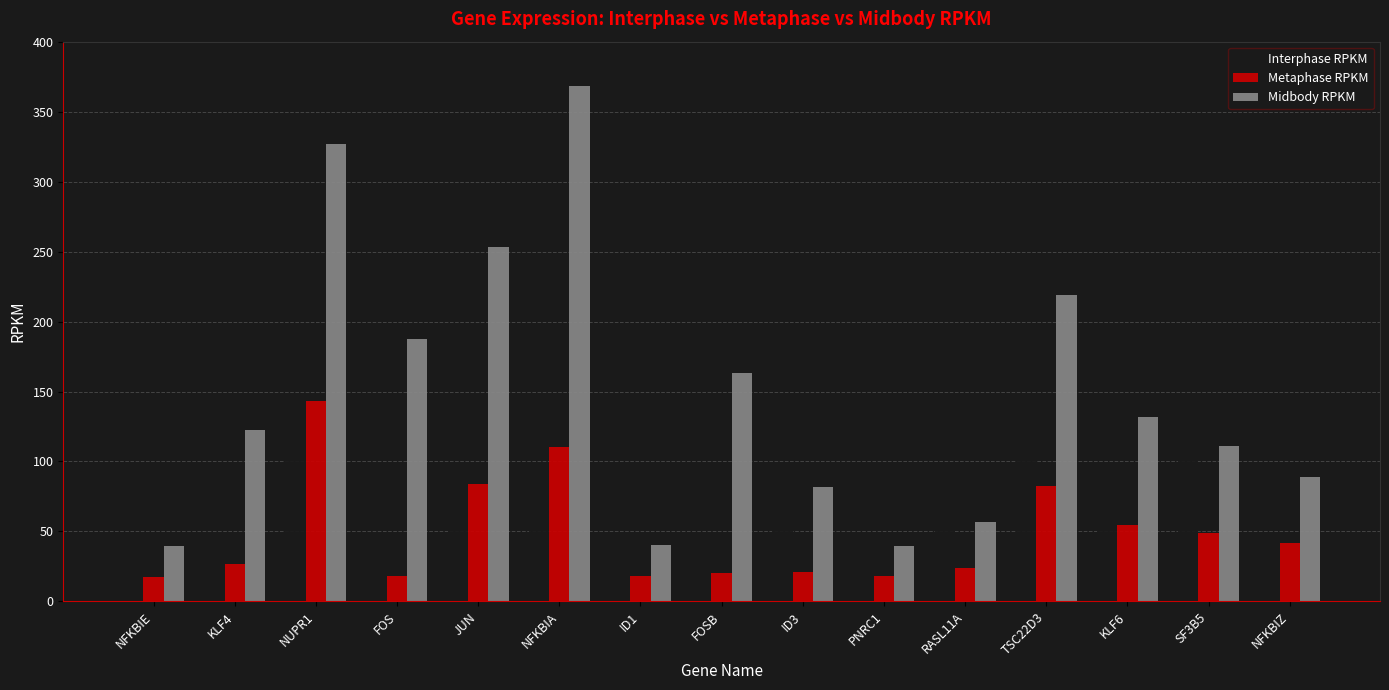

What is the approximate value of Midbody RPKM at NFKBIA?

368.6